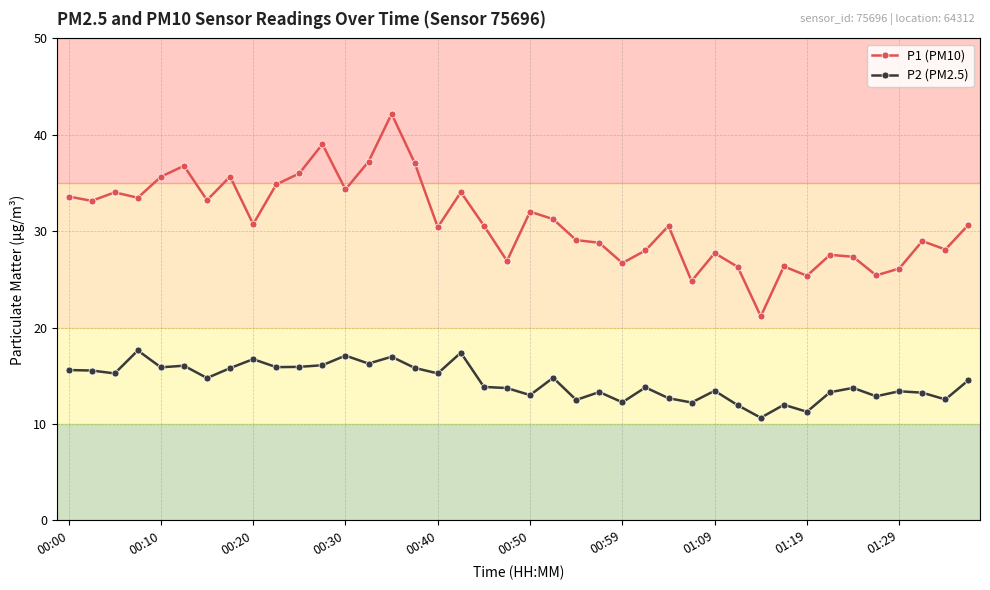

What is the value of the P1 (PM10) point at the 27th from the left?

30.6